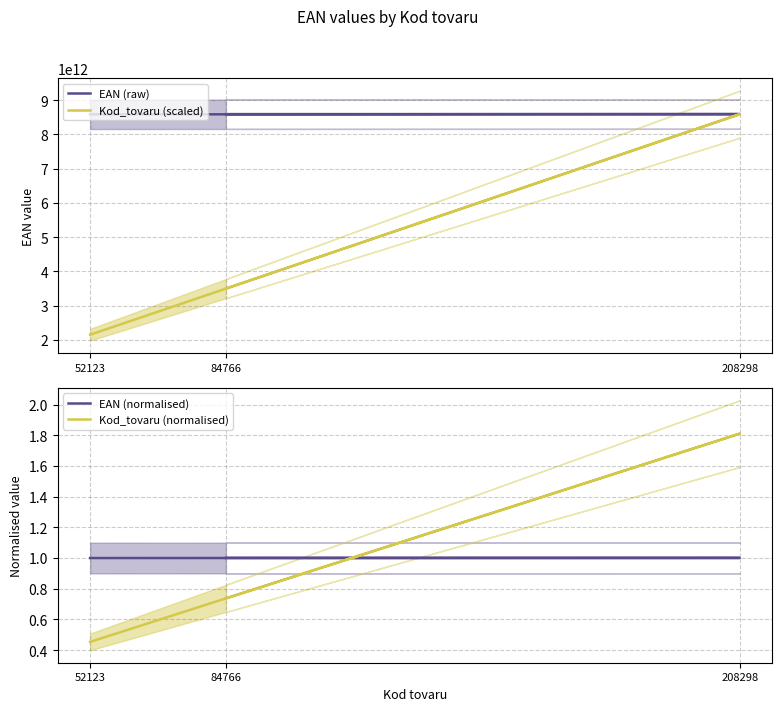

What is the average value of the Kod_tovaru (normalised) series?

1.0